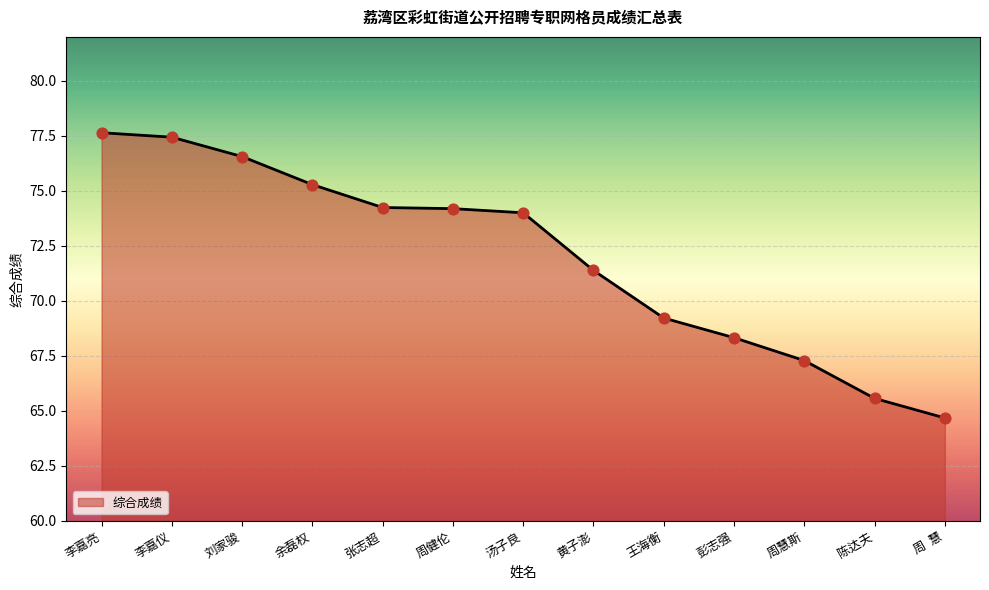

What is the change in value from 李嘉亮 to 张志超?

-3.4